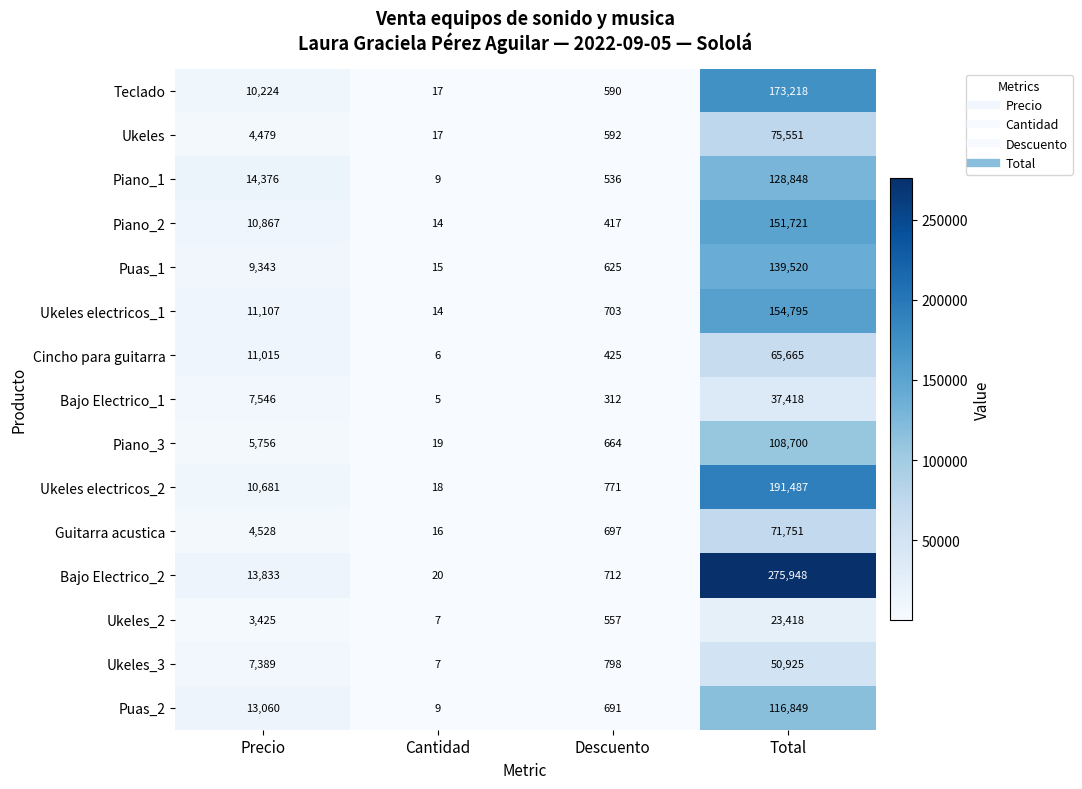

What is the difference between the maximum and minimum values in the Puas_1 series?

139505